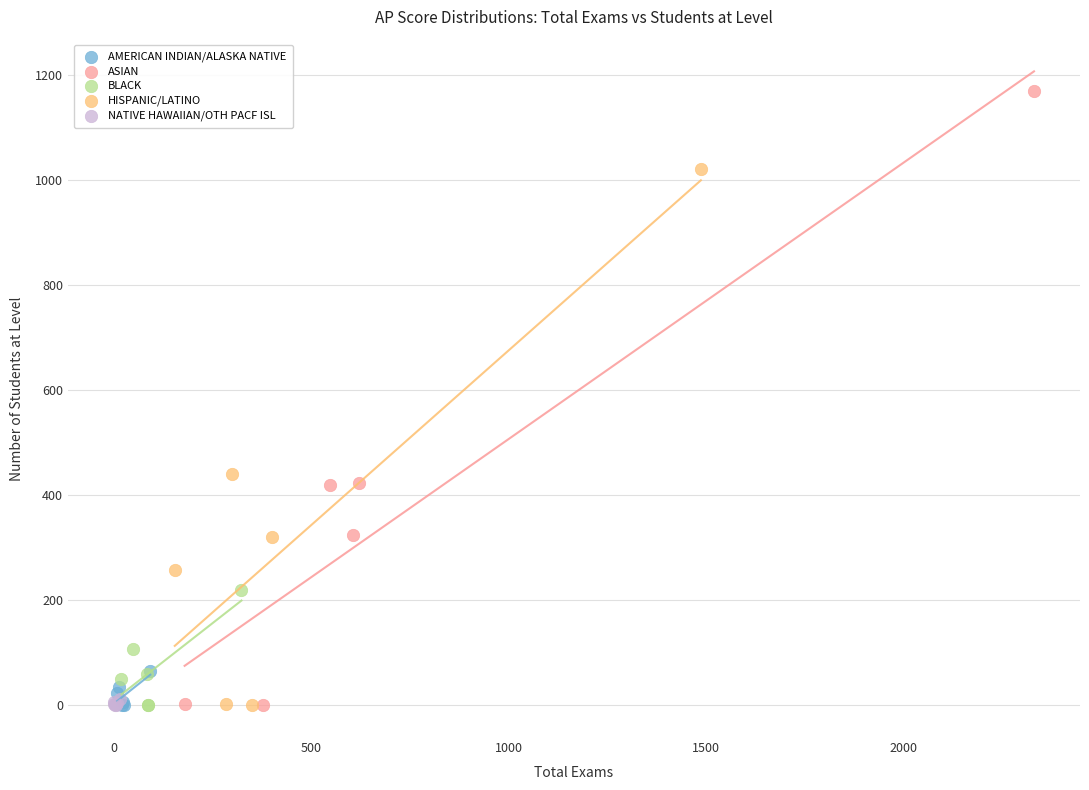

Which series contains the highest Y value?

ASIAN